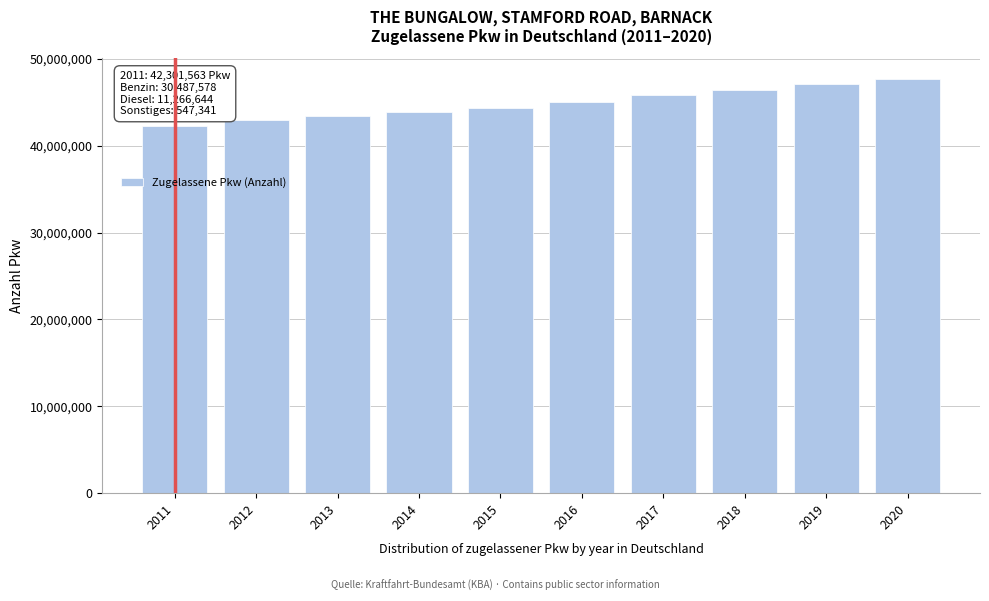

Reading left to right, extract all data points from this chart.

42301563	42927647	43431124	43851230	44403124	45040829	45803560	46413255	47095784	47705732